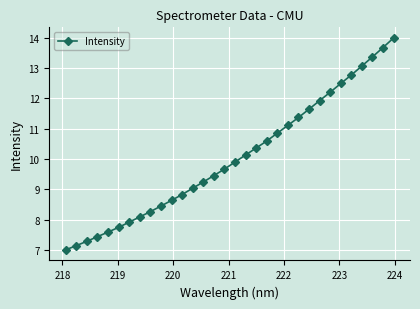

Does the chart display data point markers on the line(s)?

Yes